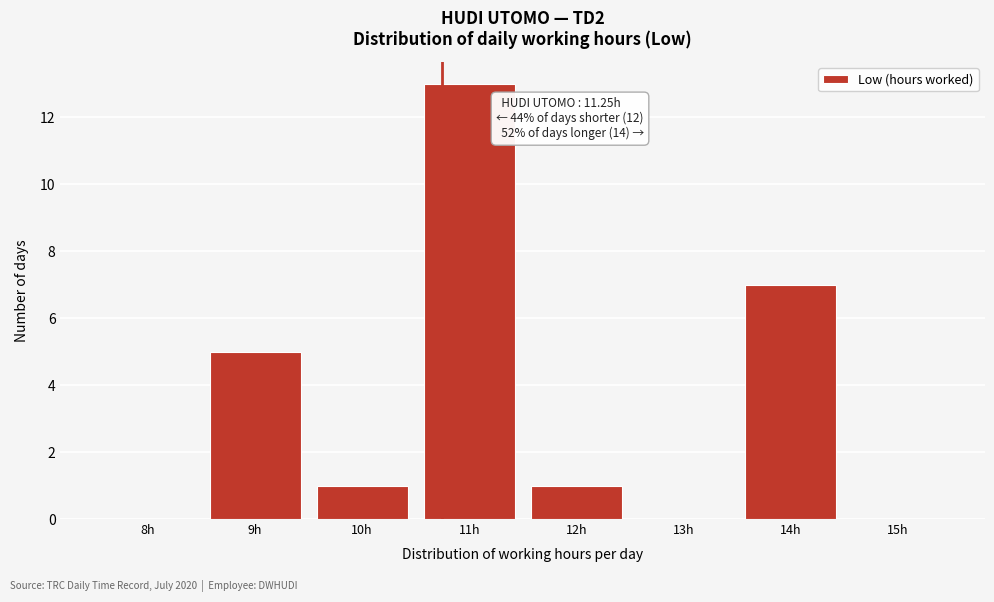

Reading left to right, what are all the values shown in this chart?

8h=0	9h=5	10h=1	11h=13	12h=1	13h=0	14h=7	15h=0